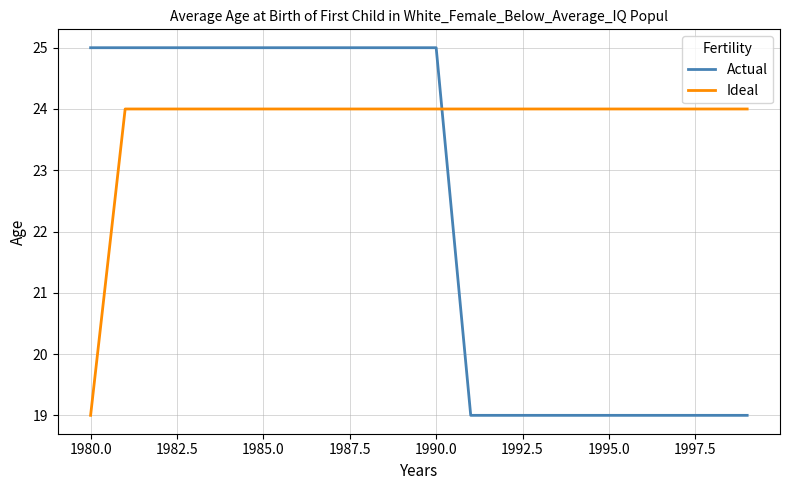

How many lines are shown in the chart?

2